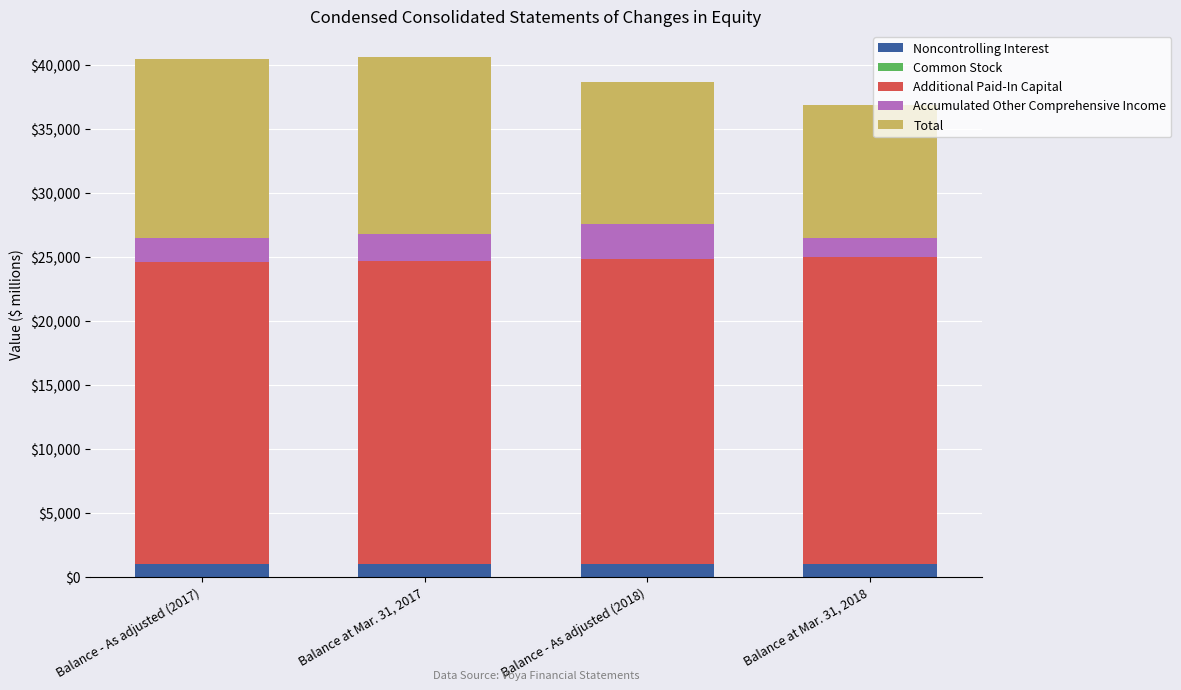

The value of Noncontrolling Interest at Balance at Mar. 31, 2018 is 1031. True or false?

True